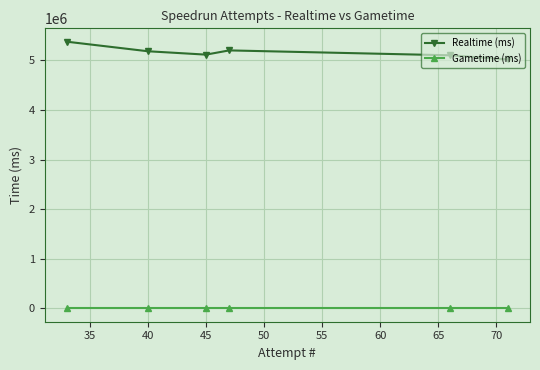

List the series in order of their peak value, lowest first.

Gametime (ms), Realtime (ms)